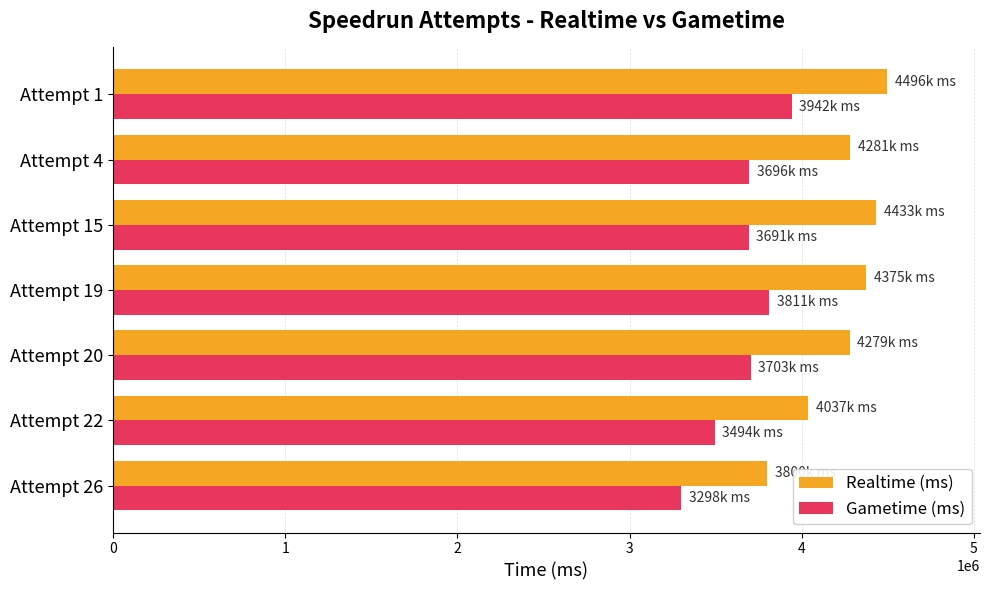

What is the sum of the Gametime (ms) values at Attempt 1 and Attempt 4?

7637493